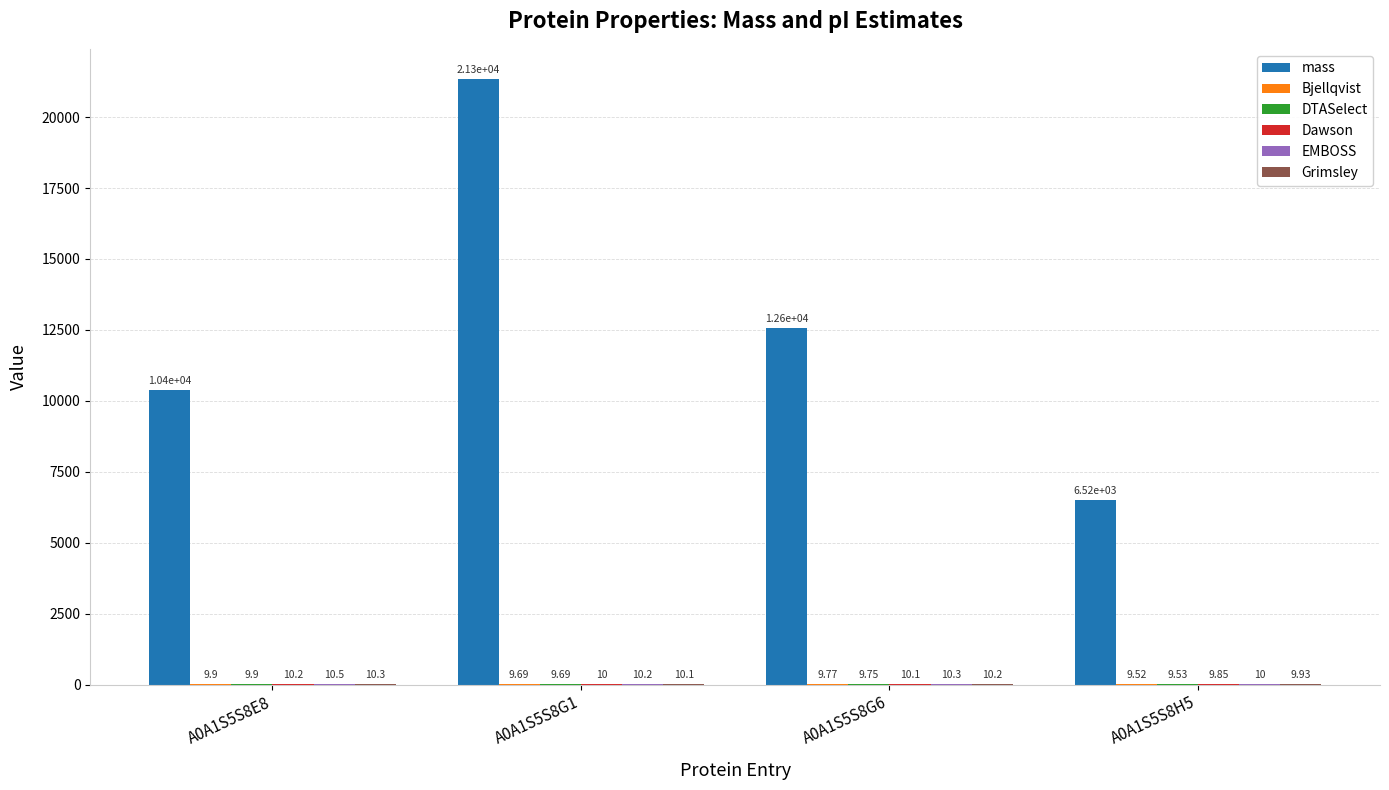

Between A0A1S5S8E8 and A0A1S5S8G6, which series saw the biggest shift?

mass